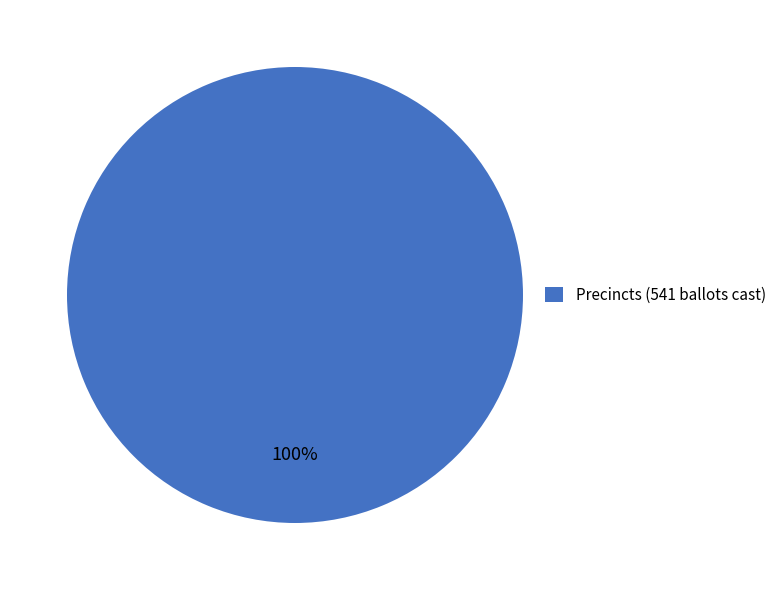

Which category accounts for the majority?

Precincts (541 ballots cast)